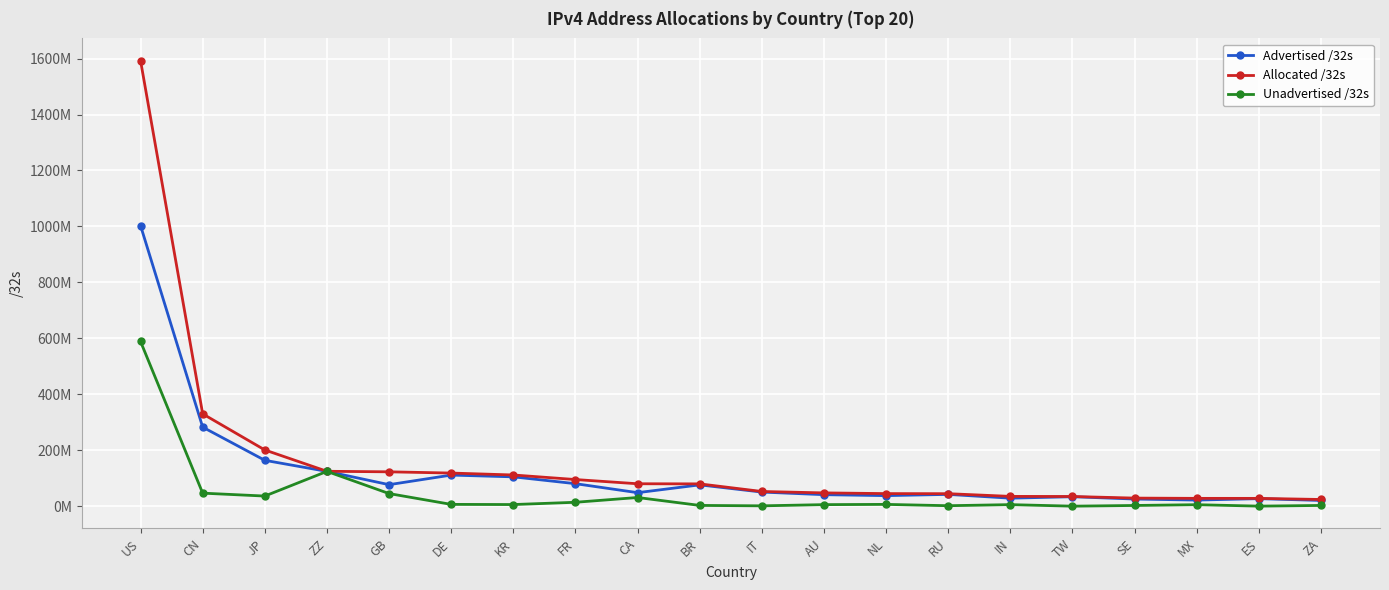

Reading left to right, transcribe all the data shown in this chart.

Advertised /32s: US=1003108256	CN=283209984	JP=164657600	ZZ=125104024	GB=77694852	DE=111918080	KR=105644160	FR=81228288	CA=49096448	BR=76957568	IT=51257856	AU=41925180	NL=38532864	RU=42944512	IN=29442368	TW=34581760	SE=26351744	MX=22622464	ES=27747072	ZA=21266688
Allocated /32s: US=1592289408	CN=330606336	JP=201656064	ZZ=125479320	GB=123564584	DE=119158176	KR=112290560	FR=95995120	CA=80932352	BR=80510720	IT=53308736	AU=48284928	NL=45765600	RU=45447712	IN=35814656	TW=35439872	SE=29705640	MX=28768000	ES=28740928	ZA=24753152
Unadvertised /32s: US=589181152	CN=47396352	JP=36998464	ZZ=125104024	GB=45869732	DE=7240096	KR=6646400	FR=14766832	CA=31835904	BR=3553152	IT=2050880	AU=6359748	NL=7232736	RU=2503200	IN=6372288	TW=858112	SE=3353896	MX=6145536	ES=993856	ZA=3486464